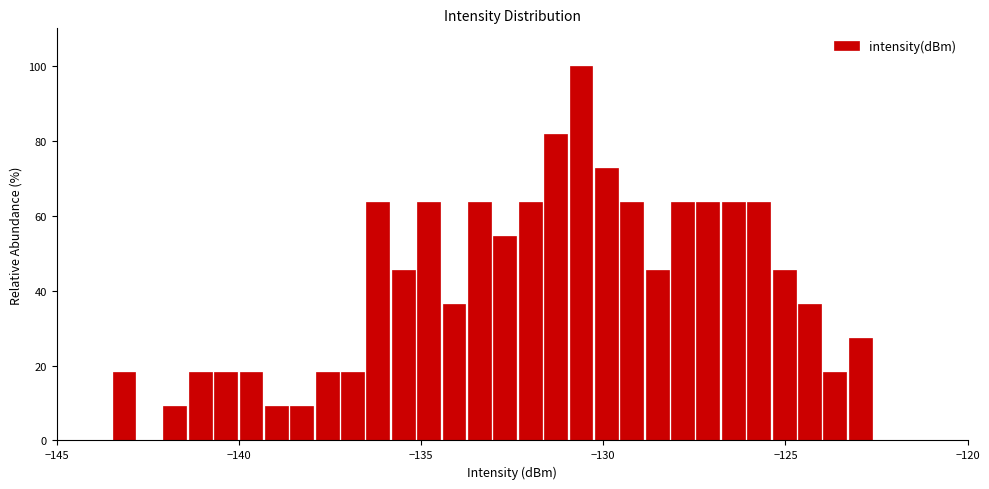

Around what value on the x-axis is the tallest bar? Give the approximate position of its centre, as read against the axis.

-130.5